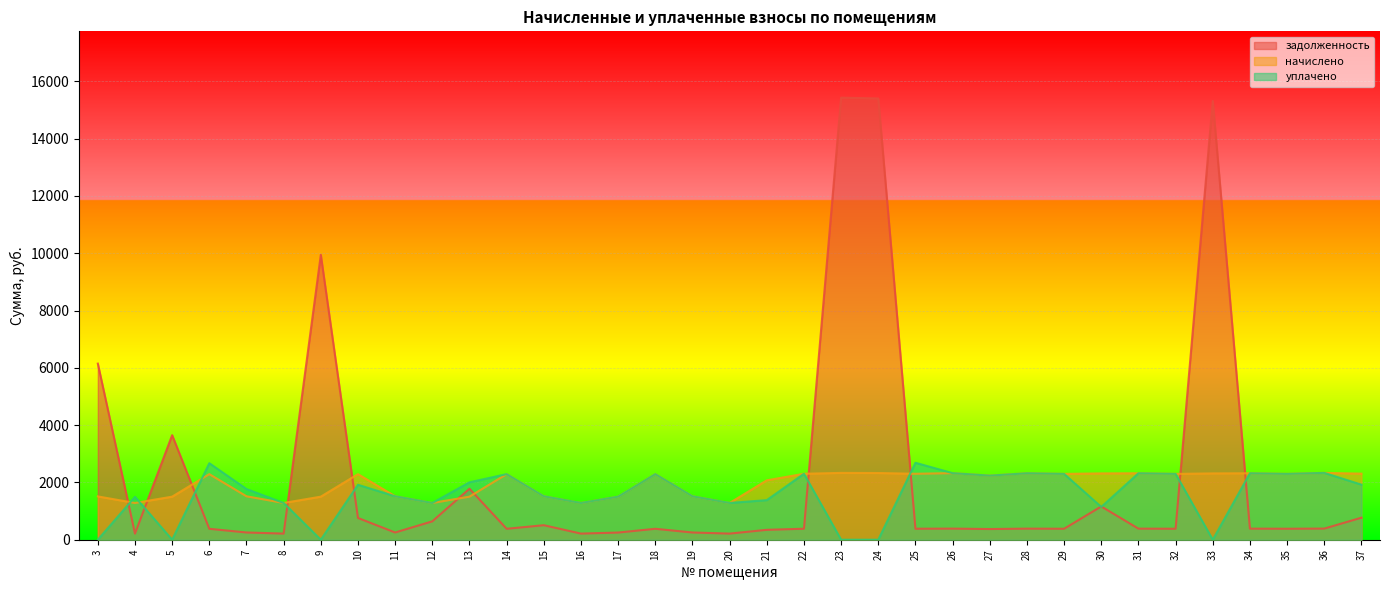

Is it true that задолженность equals 383.0 at 29?

True